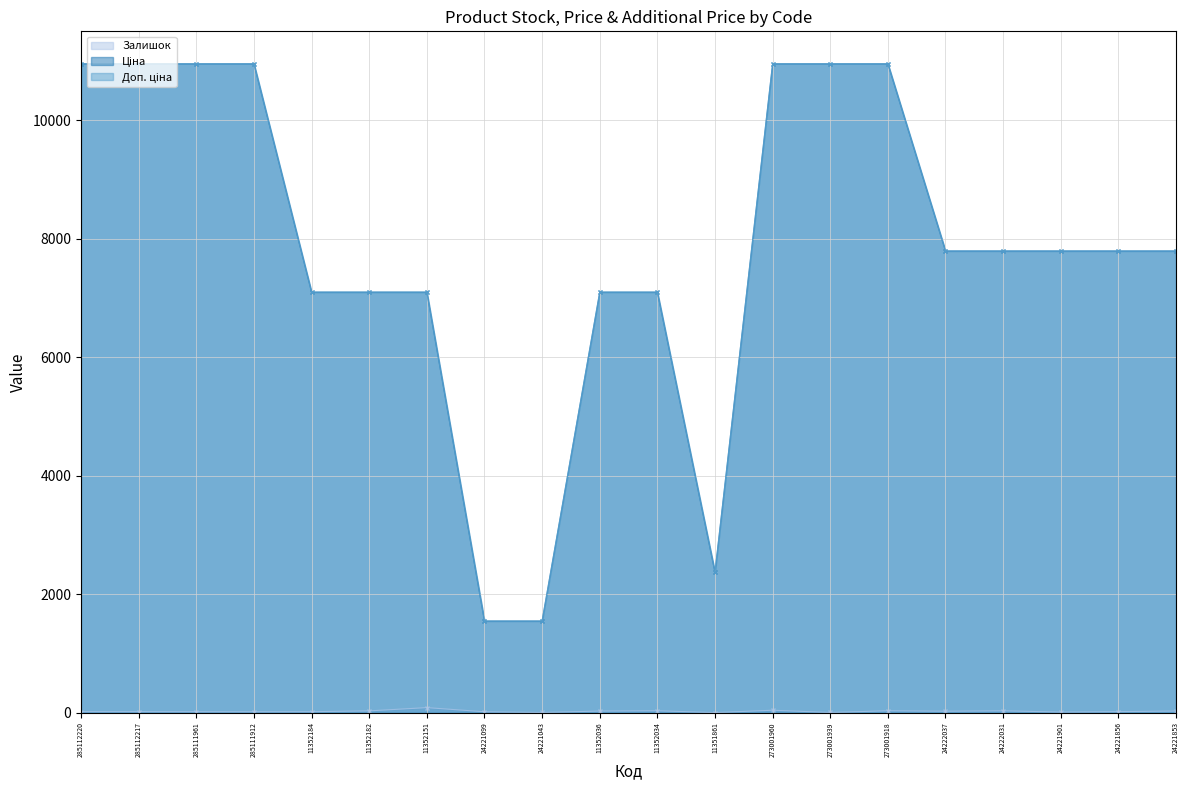

What is the spread (max minus min) of values at 273001960?

10910.0